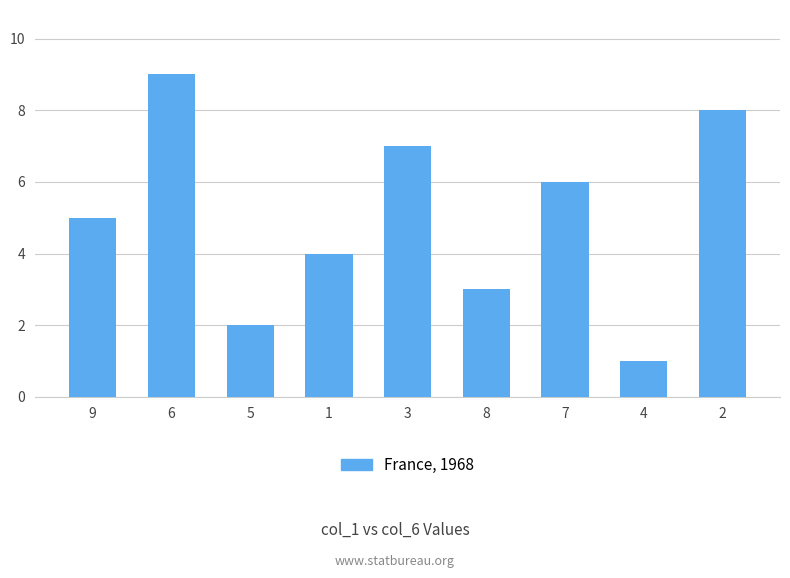

What is the sum of all values?

45